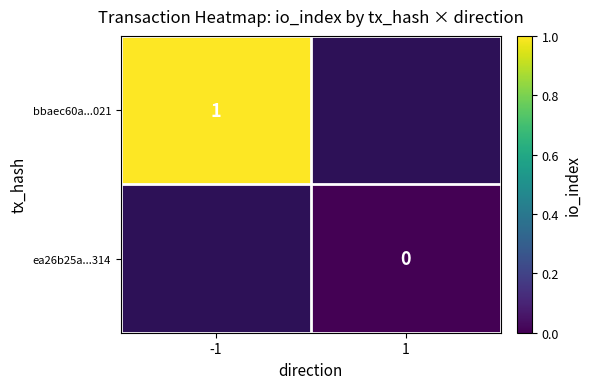

Is it true that bbaec60a...021 equals 1 at -1?

True